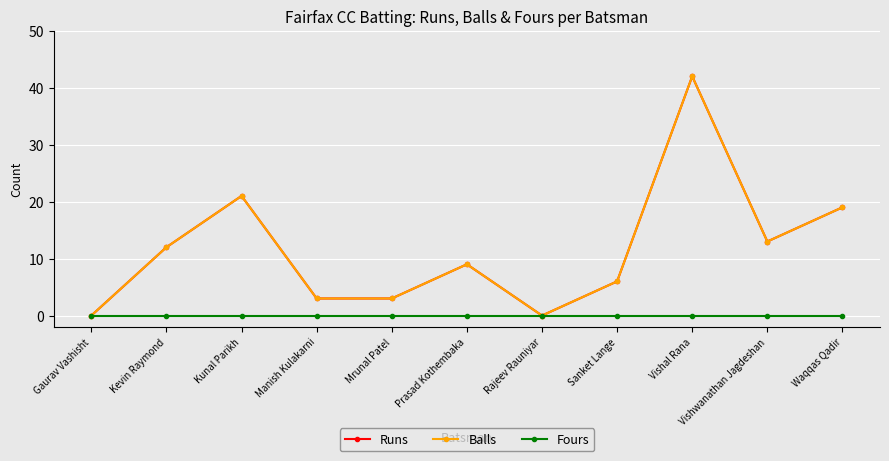

Rank the series at Vishwanathan Jagdeshan from highest to lowest value.

Runs, Balls, Fours